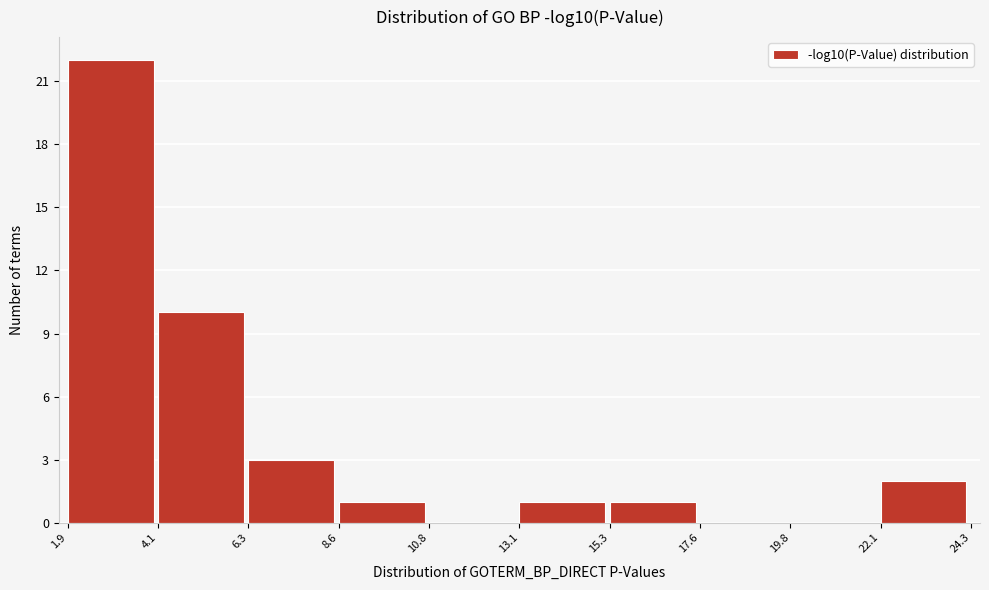

Over which range of the x-axis is the bar tallest?

1.9 to 4.1